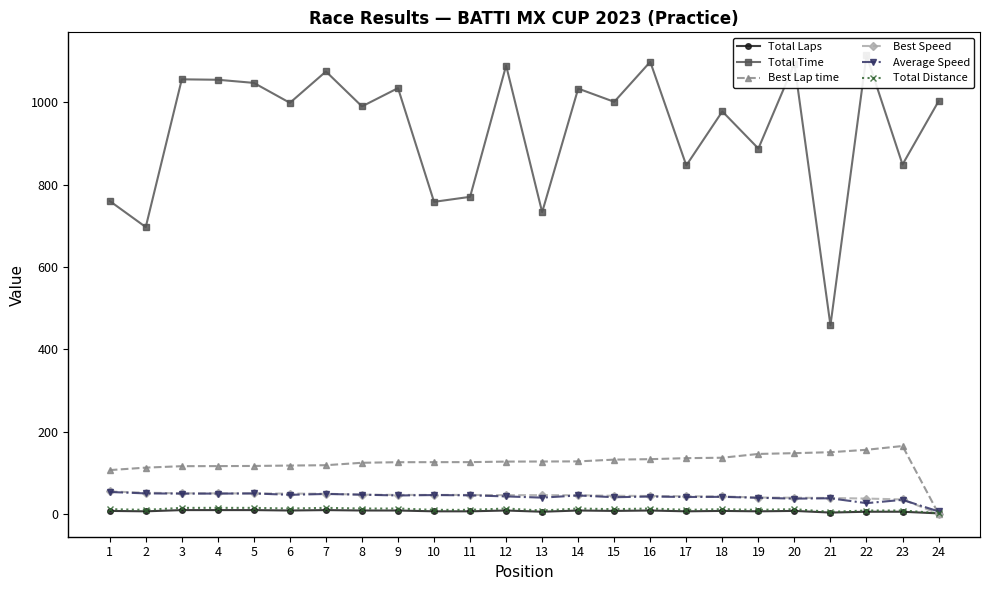

Is the value of Total Time at 11 greater than the value of Total Distance at 4?

Yes